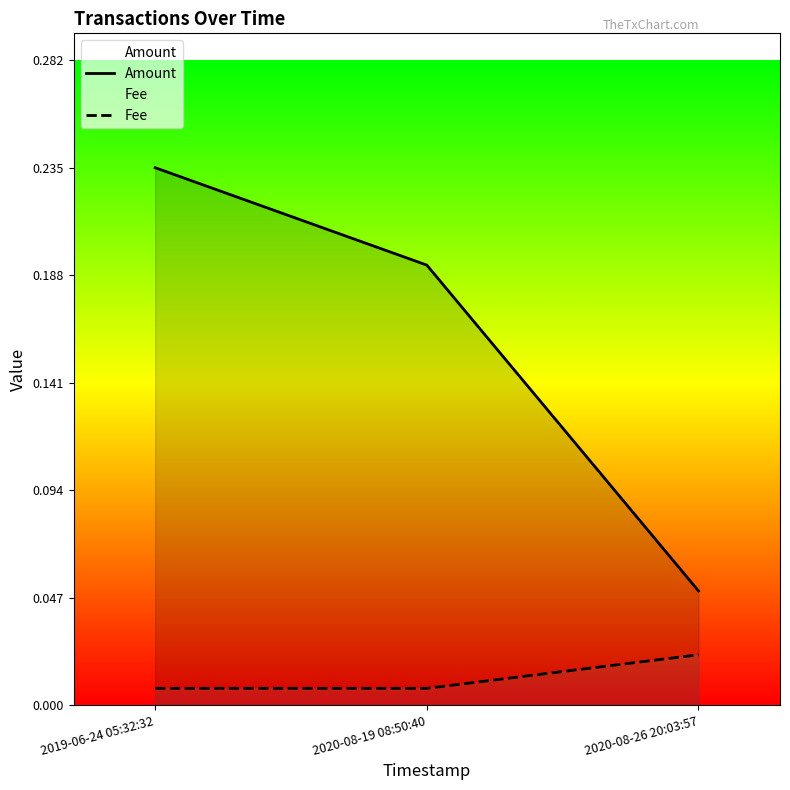

What is the label of the 1st point from the right?

2020-08-26 20:03:57